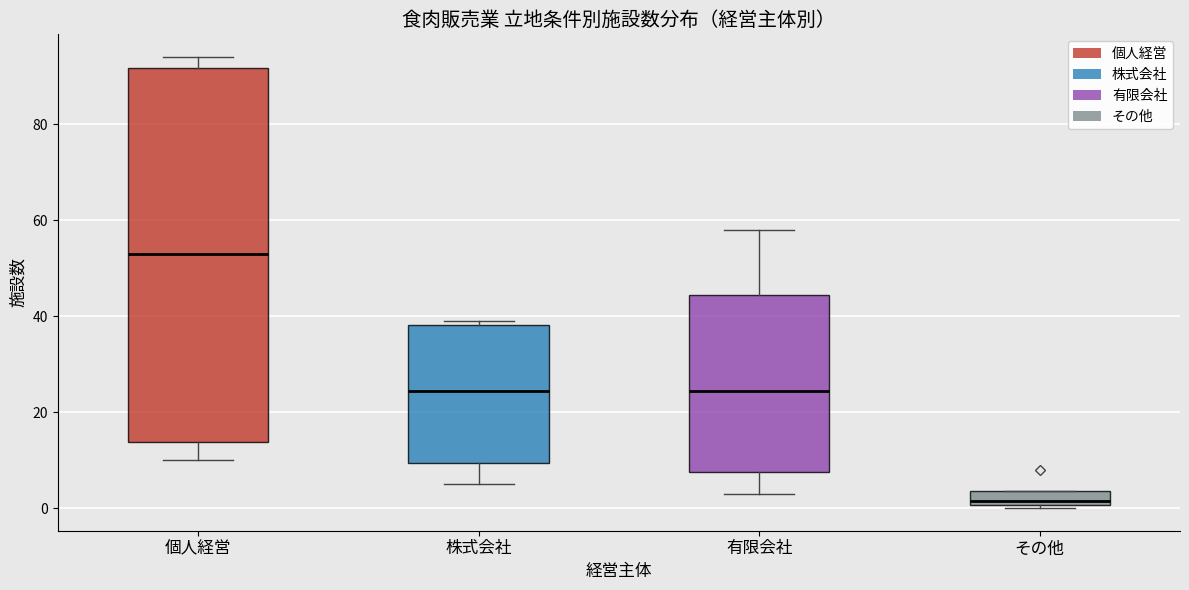

Comparing the boxes themselves (not the whiskers), which one is the tallest?

個人経営